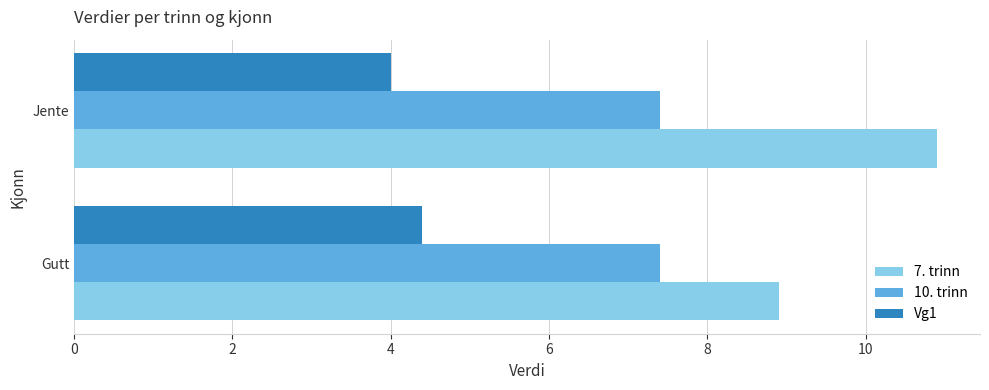

At how many categories does at least one series exceed 10?

1